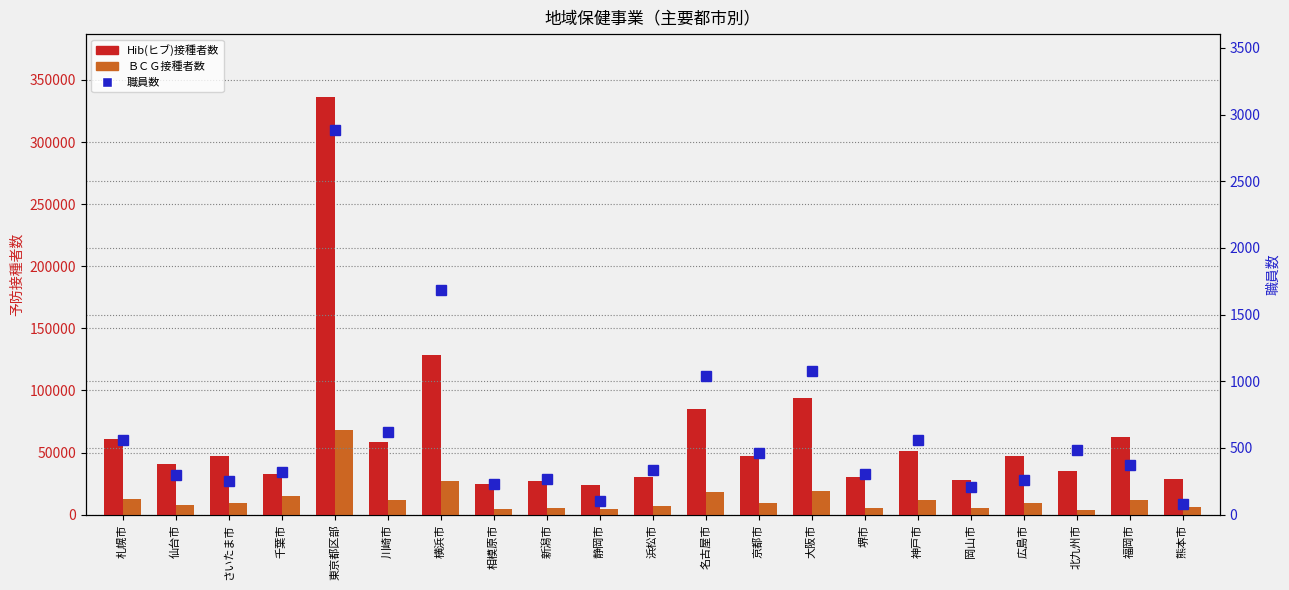

At which category is the sum across all series the highest?

東京都区部